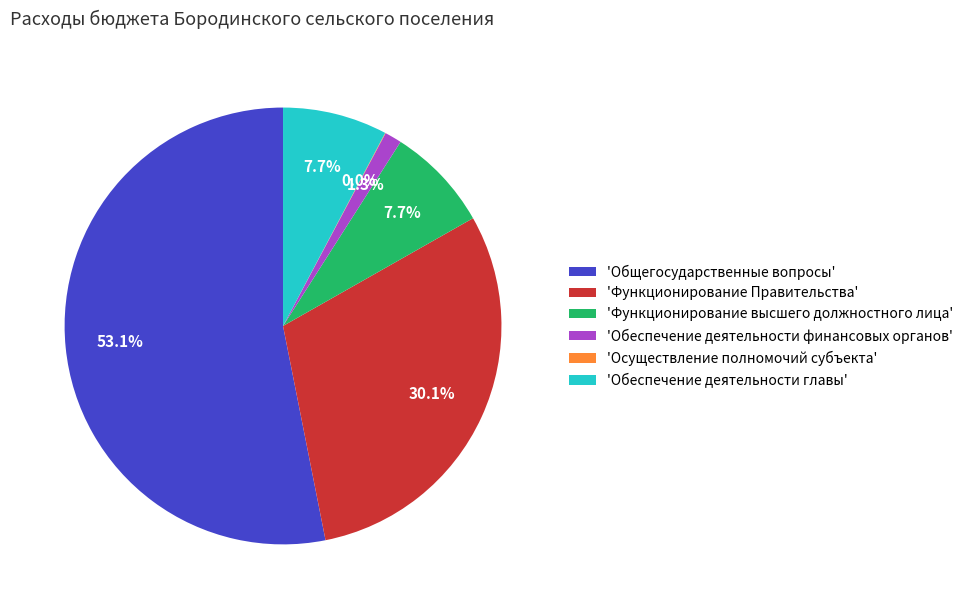

What portion of the pie excludes 'Обеспечение деятельности главы'?

92.3%